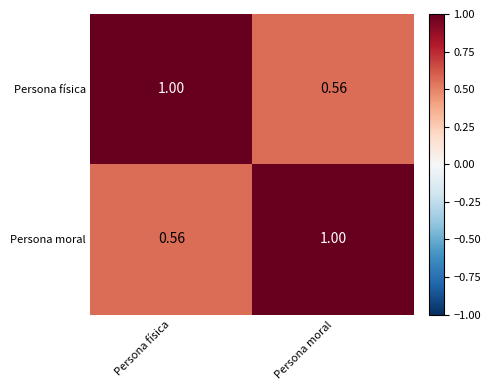

At which label does Persona física reach its minimum?

Persona moral